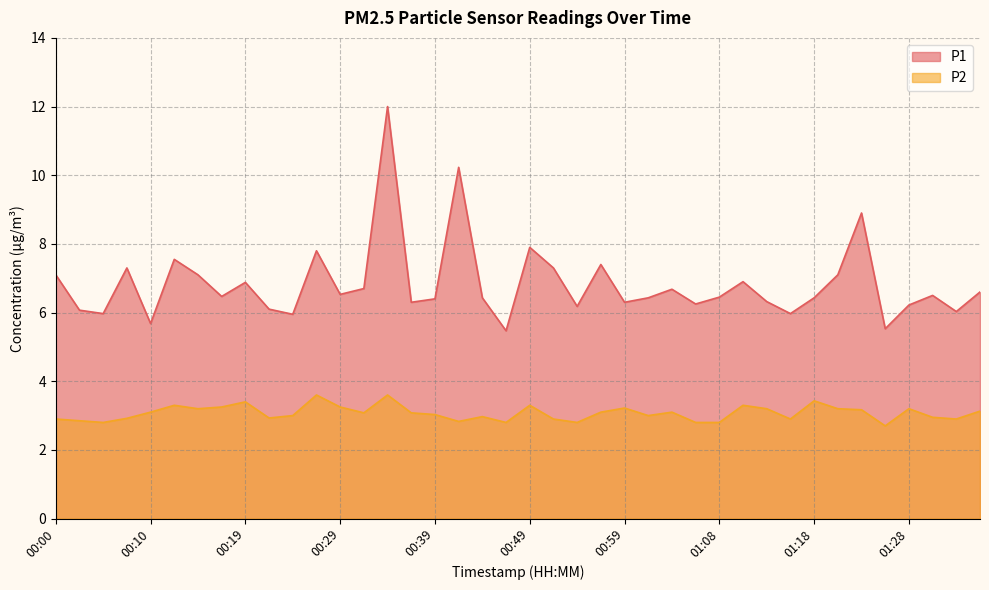

How many values in the P1 series are below 6?

6